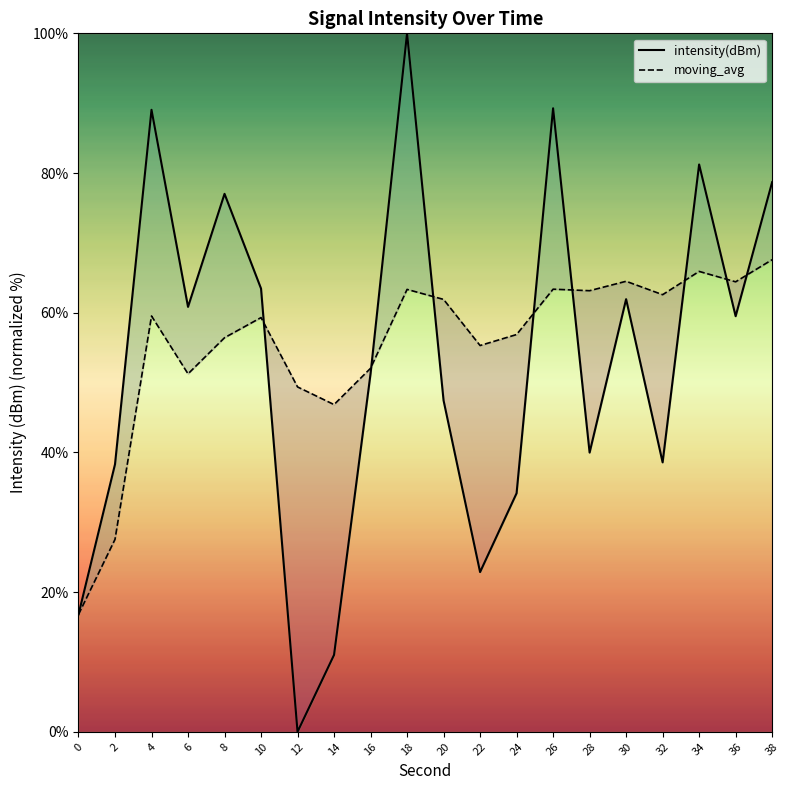

What is the approximate value of moving_avg at 6?

51.2